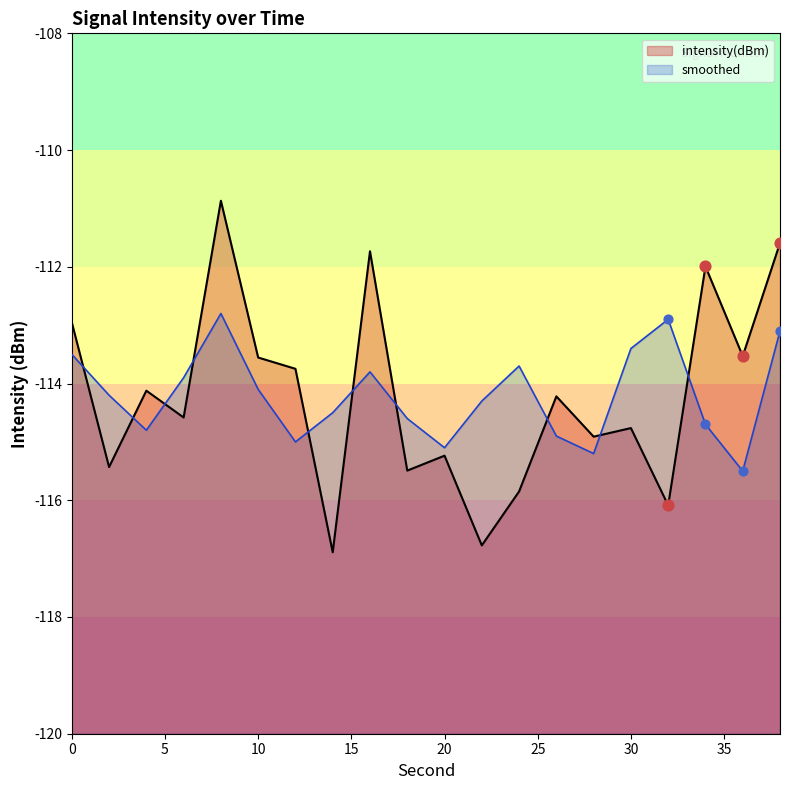

At which category is the sum across all series the highest?

8